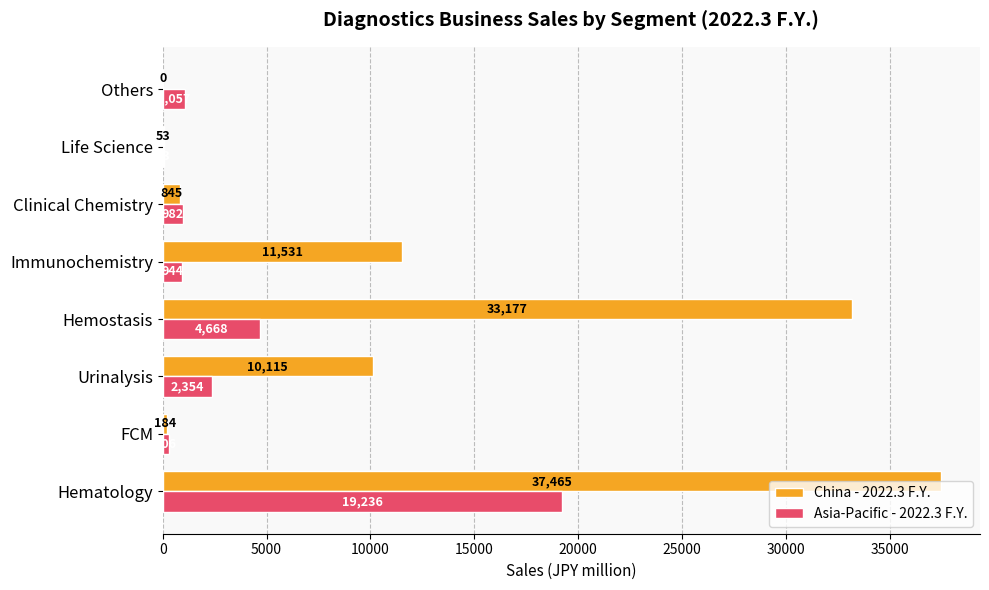

Which series has the largest total across all categories?

China - 2022.3 F.Y.